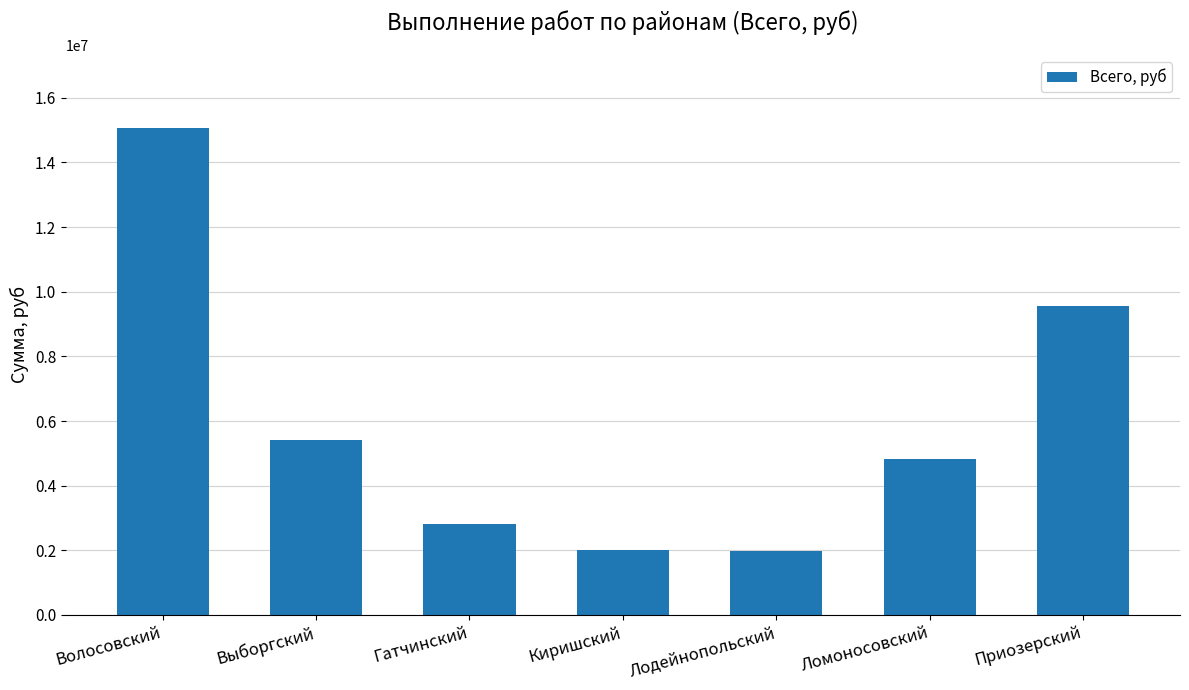

What is the ratio of the value at Киришский to the value at Выборгский?

0.4